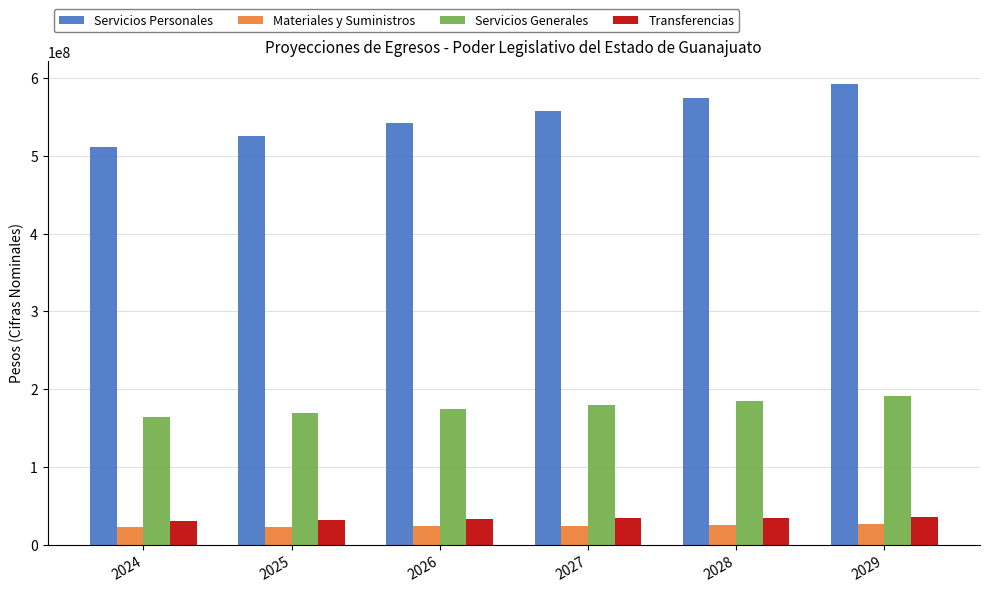

The value of Servicios Personales at 2028 is 574923951. True or false?

True